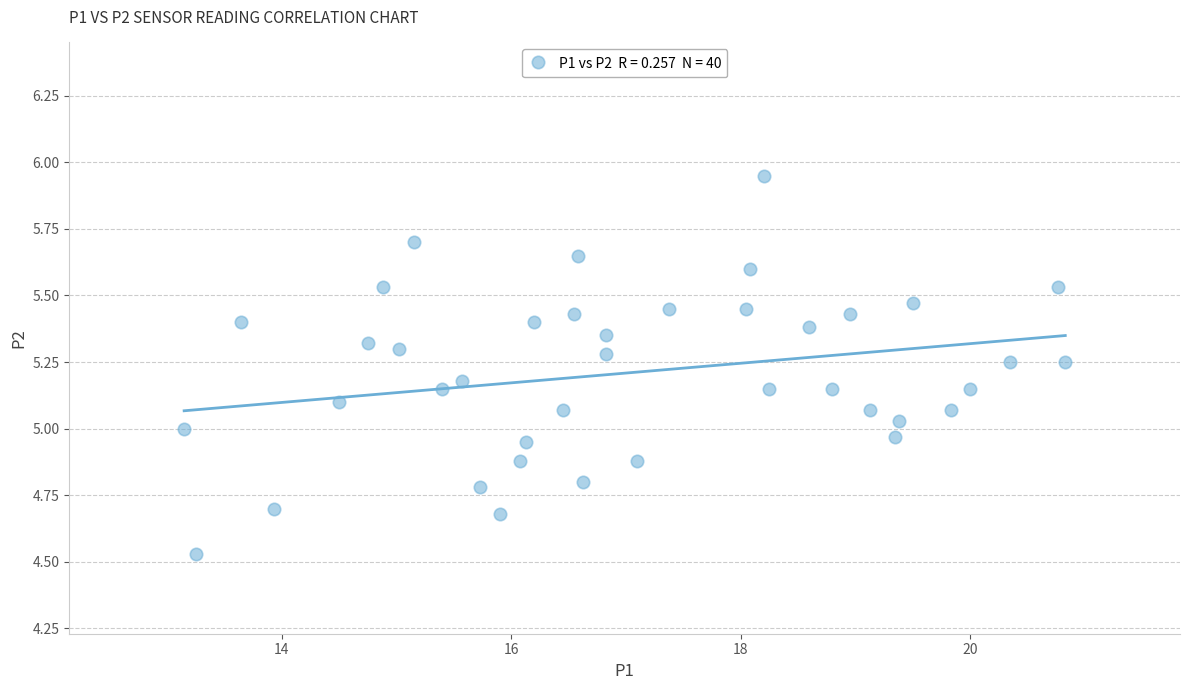

What is the range of Y values (max minus min)?

1.4